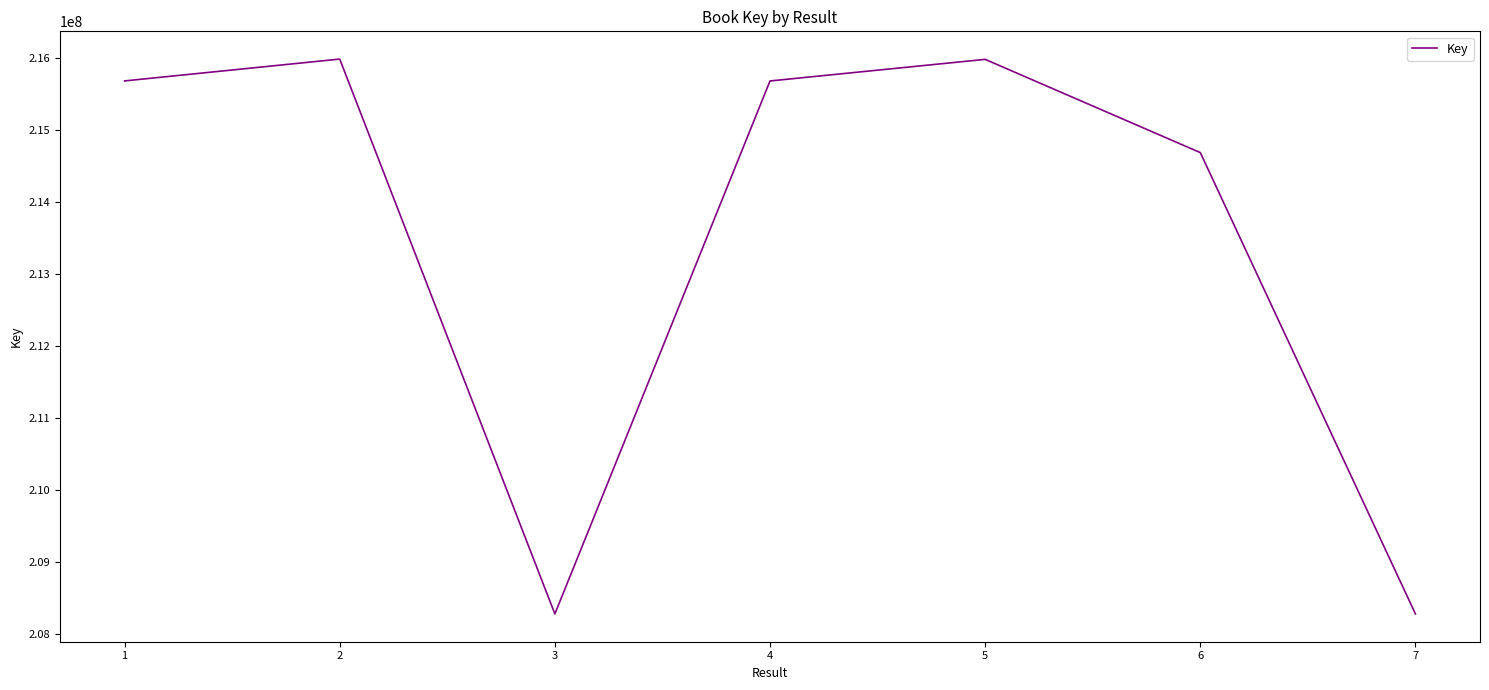

The value at 4 is 215683972. True or false?

True